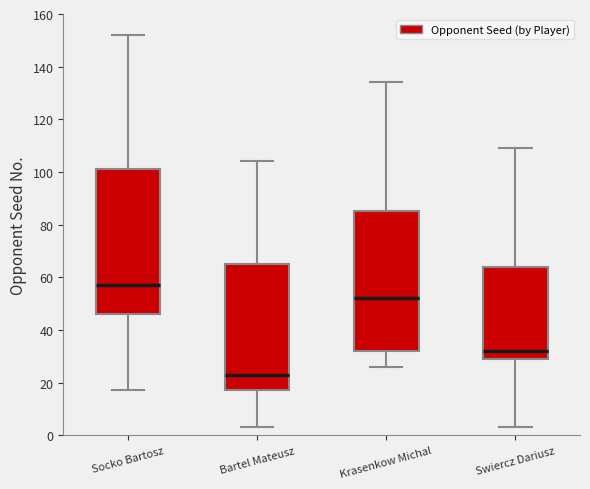

Which box's median line is the lowest?

Bartel Mateusz